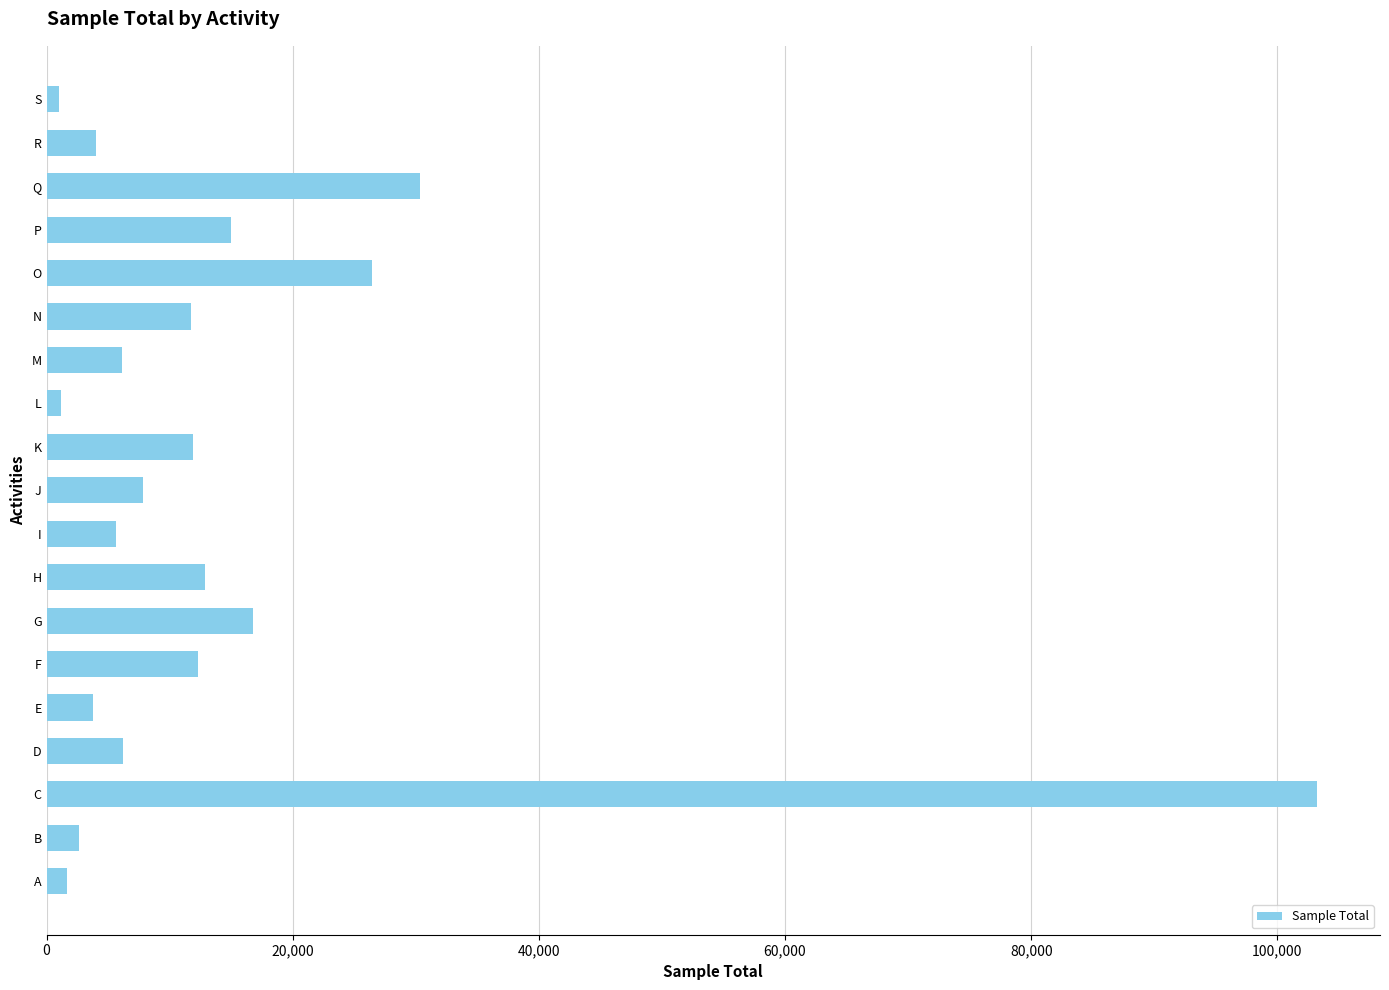

At which label is the value closest to 52078?

Q